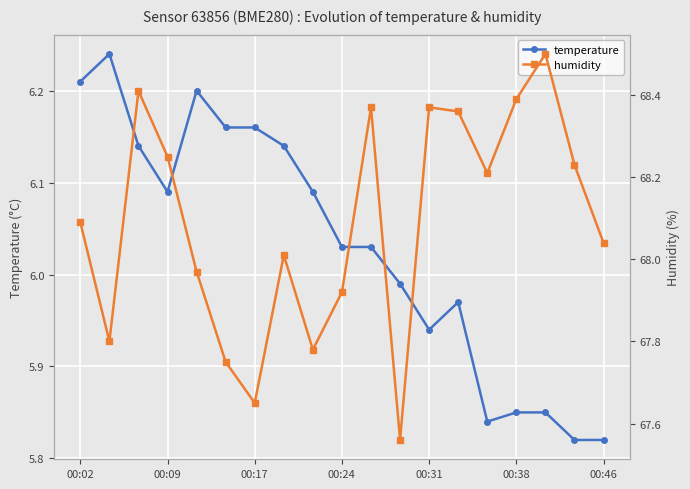

Which category has the highest value across all series?

16